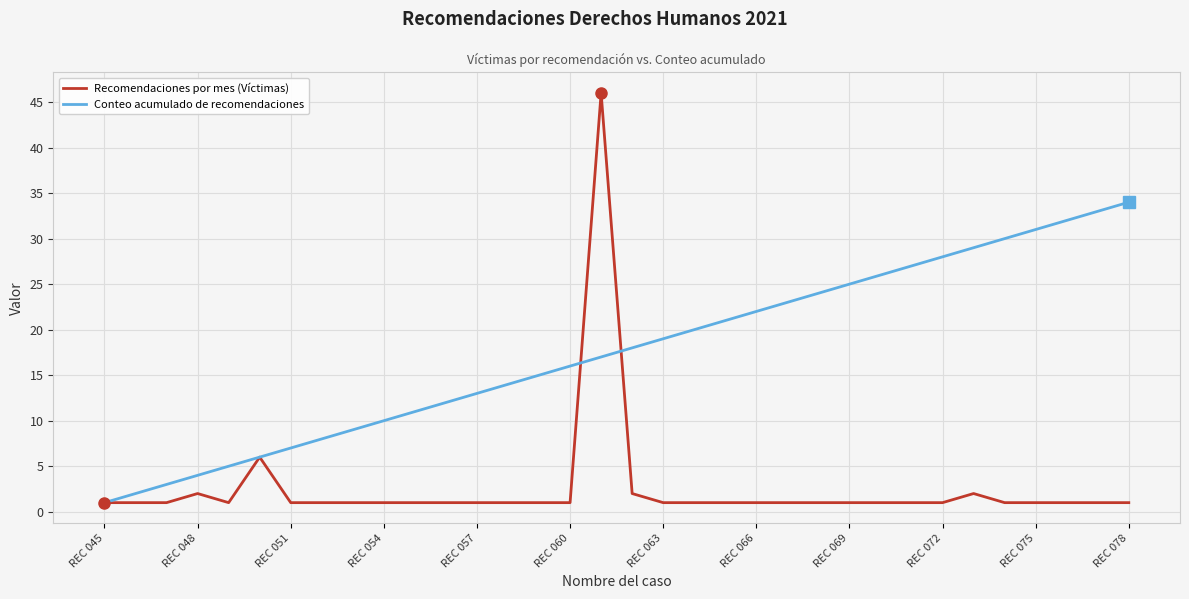

Reading left to right, extract all data points from this chart.

Recomendaciones por mes (Víctimas): 1	1	1	2	1	6	1	1	1	1	1	1	1	1	1	1	46	2	1	1	1	1	1	1	1	1	1	1	2	1	1	1	1	1
Conteo acumulado de recomendaciones: 1	2	3	4	5	6	7	8	9	10	11	12	13	14	15	16	17	18	19	20	21	22	23	24	25	26	27	28	29	30	31	32	33	34